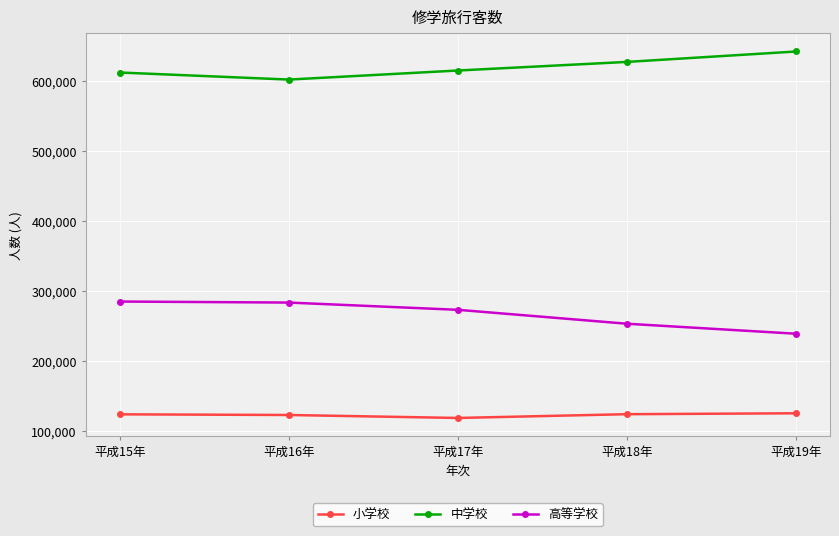

What is the spread (max minus min) of values at 平成16年?

479552